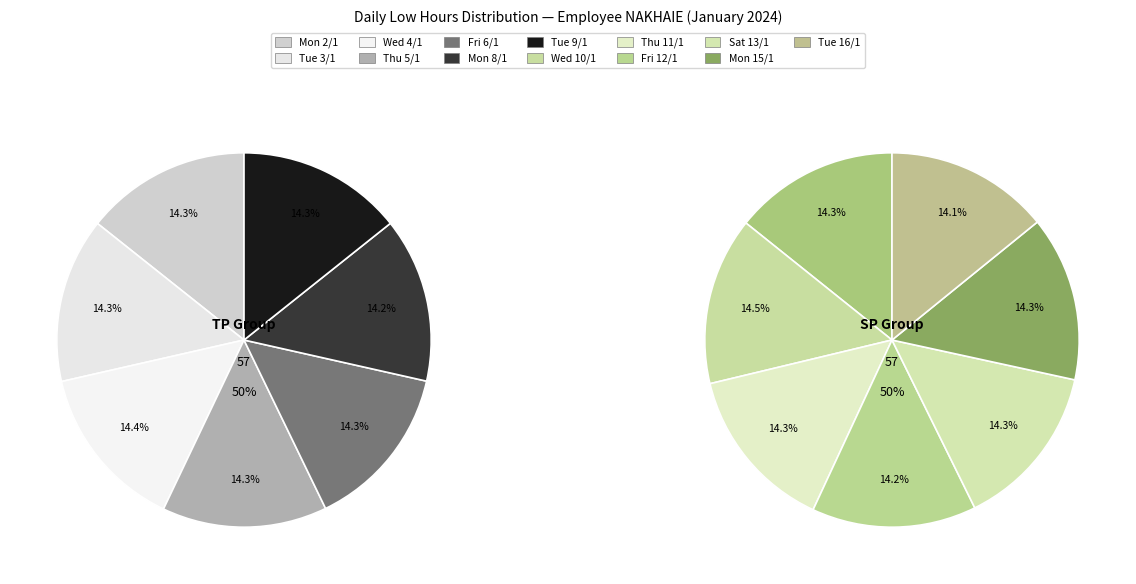

Does Tue 9/1 represent more than half of the total?

No